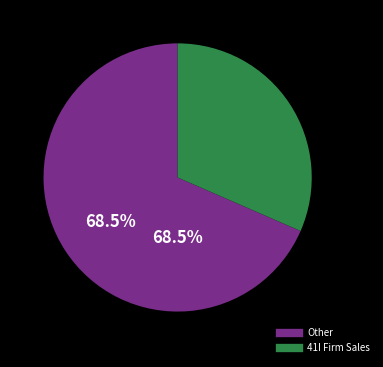

Is there any slice that represents more than half of the pie?

Yes